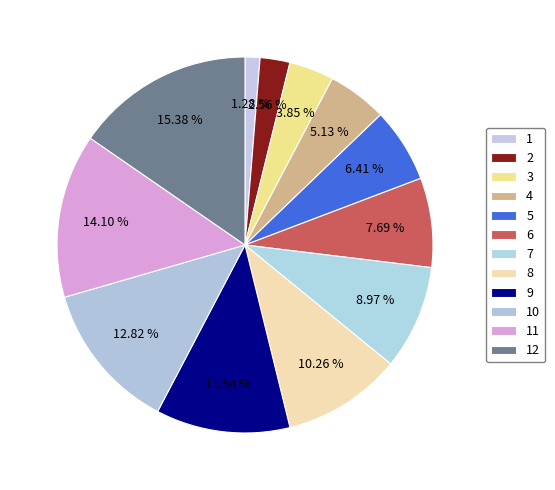

How much of the chart is everything except 1?

98.7%